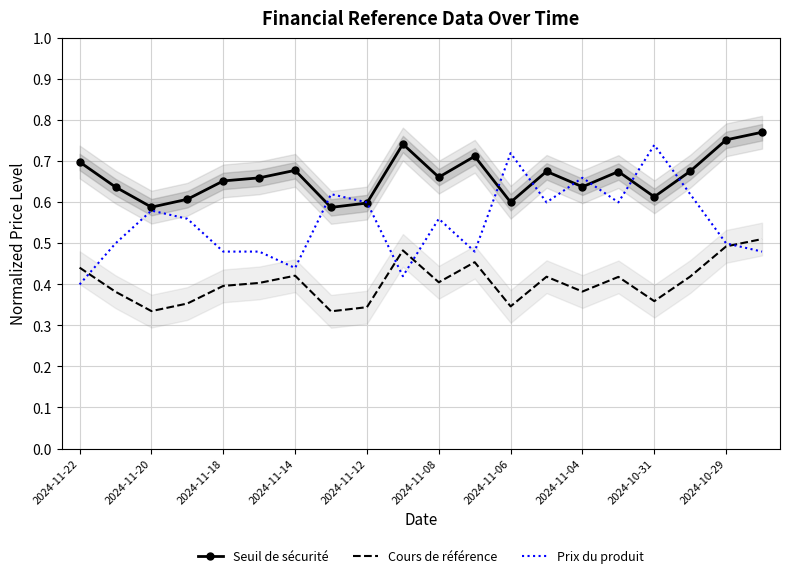

Is the value of Prix du produit at 2024-10-29 greater than the value of Cours de référence at 2024-10-31?

Yes